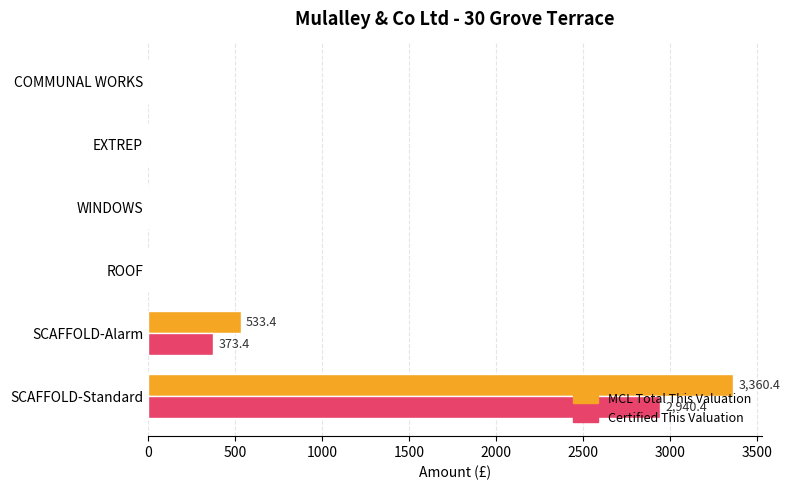

The value of Certified This Valuation at SCAFFOLD-Alarm is 373.4. True or false?

True